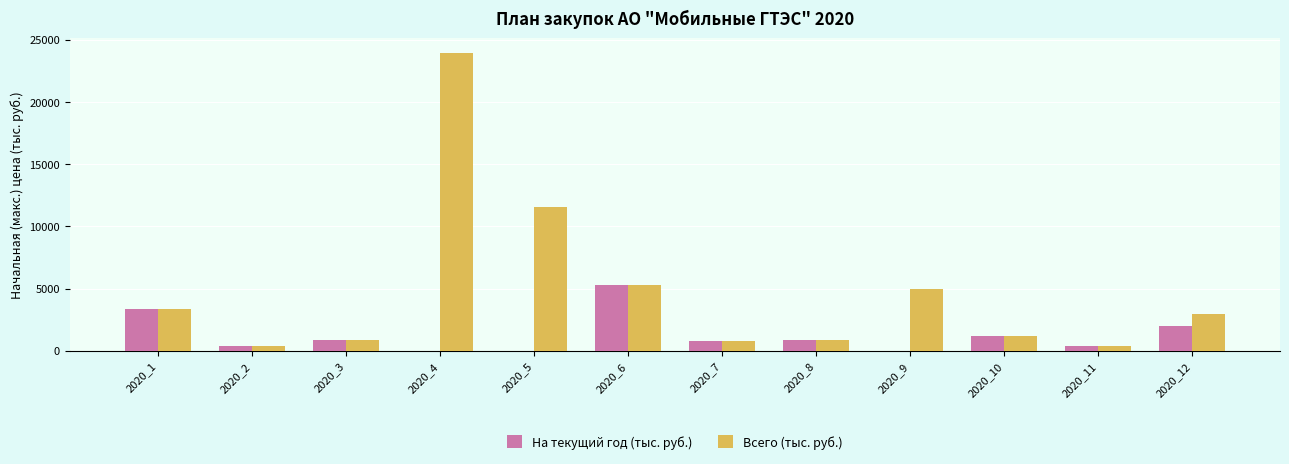

Which series changed the most between 2020_2 and 2020_9?

Всего (тыс. руб.)